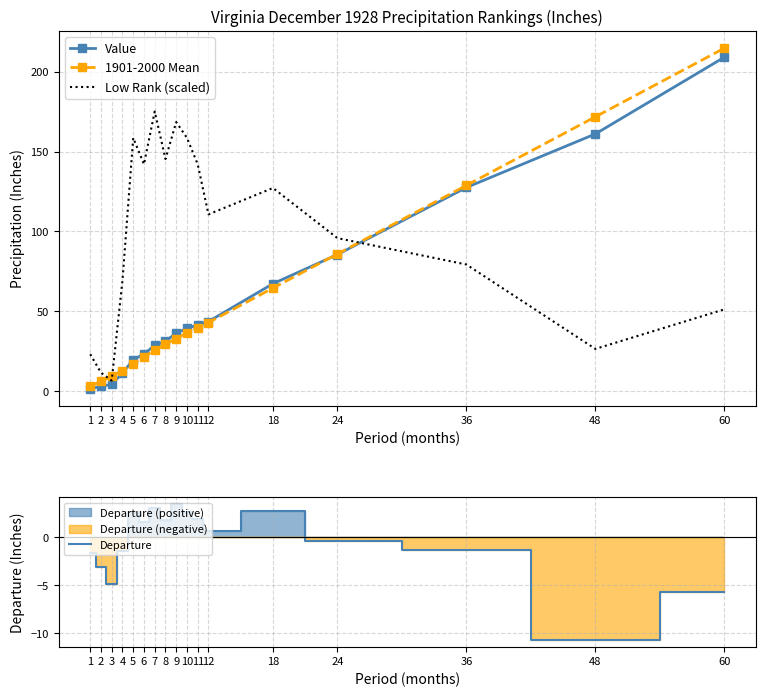

At which category is the sum across all series the highest?

60